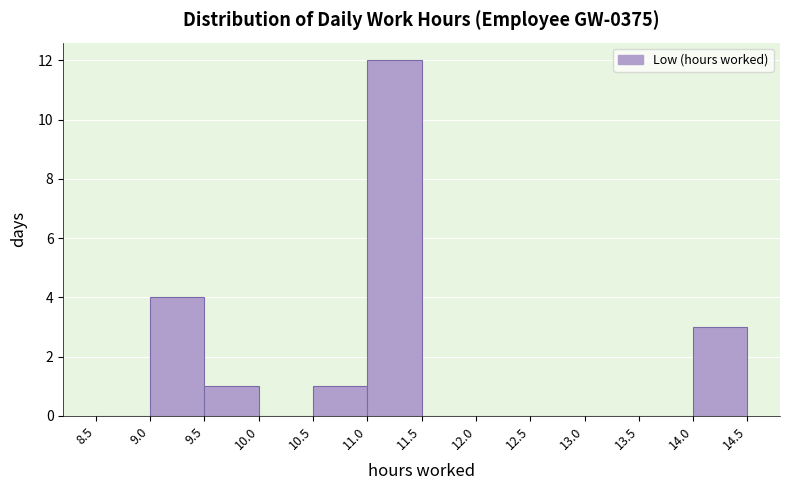

Reading left to right, transcribe this chart: for each bar, give the range it covers on the x-axis and its height. The values are not printed on the chart, so give them approximately, as read against the axis.

8.5 to 9.0: 0
9.0 to 9.5: 4
9.5 to 10.0: 1
10.0 to 10.5: 0
10.5 to 11.0: 1
11.0 to 11.5: 12
11.5 to 12.0: 0
12.0 to 12.5: 0
12.5 to 13.0: 0
13.0 to 13.5: 0
13.5 to 14.0: 0
14.0 to 14.5: 3